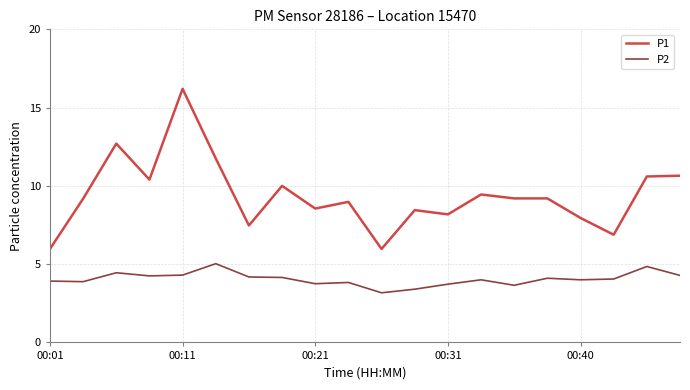

How many lines are shown in the chart?

2